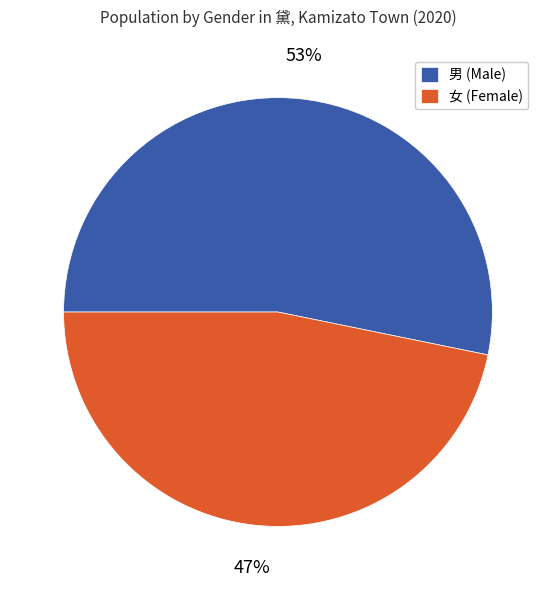

Does 男 account for over 50% of the chart?

Yes